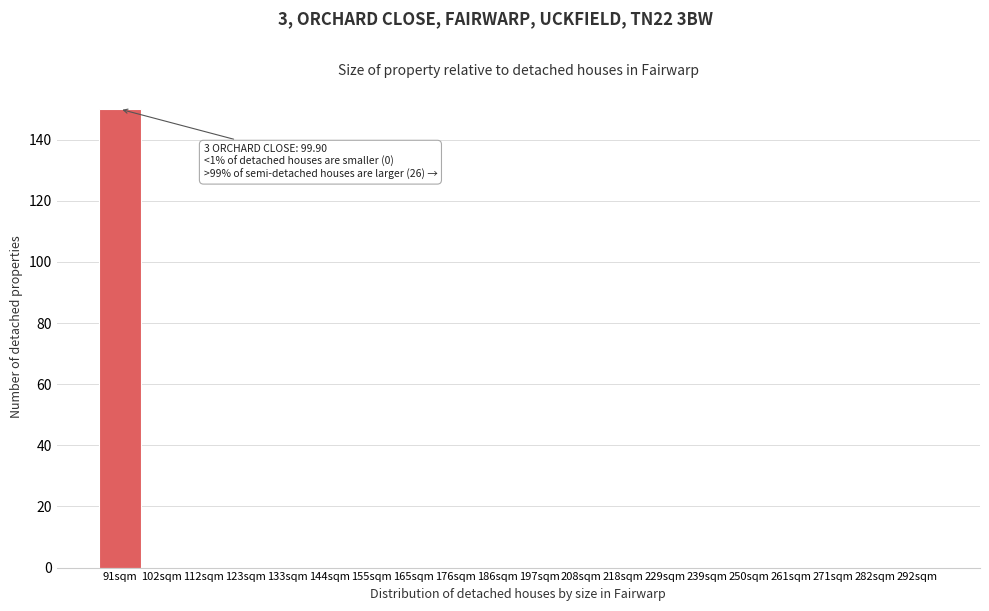

Reading left to right, list all the values displayed in this chart.

91sqm=150	102sqm=0	112sqm=0	123sqm=0	133sqm=0	144sqm=0	155sqm=0	165sqm=0	176sqm=0	186sqm=0	197sqm=0	208sqm=0	218sqm=0	229sqm=0	239sqm=0	250sqm=0	261sqm=0	271sqm=0	282sqm=0	292sqm=0